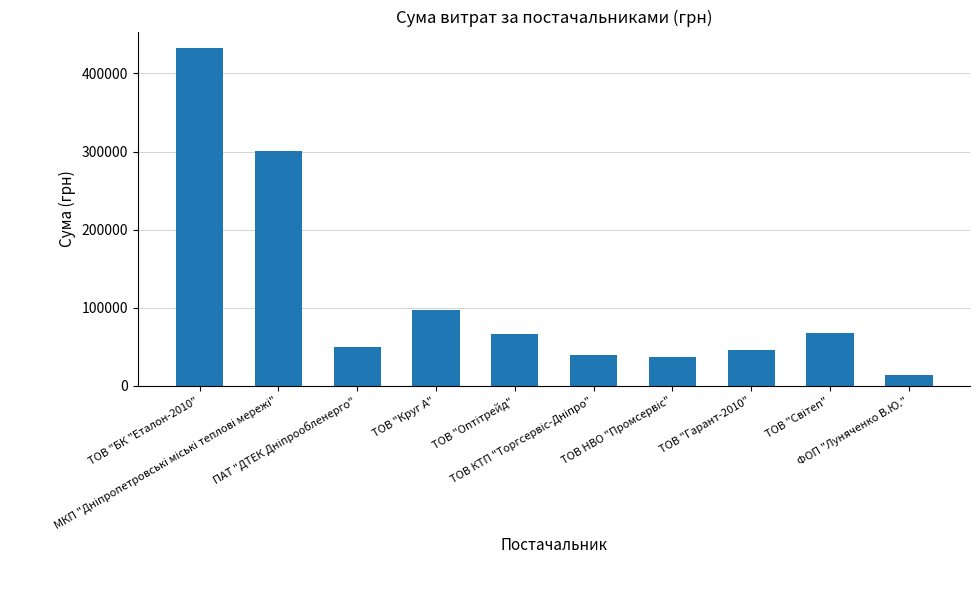

Which label corresponds to the largest value in the chart?

ТОВ "БК "Еталон-2010"